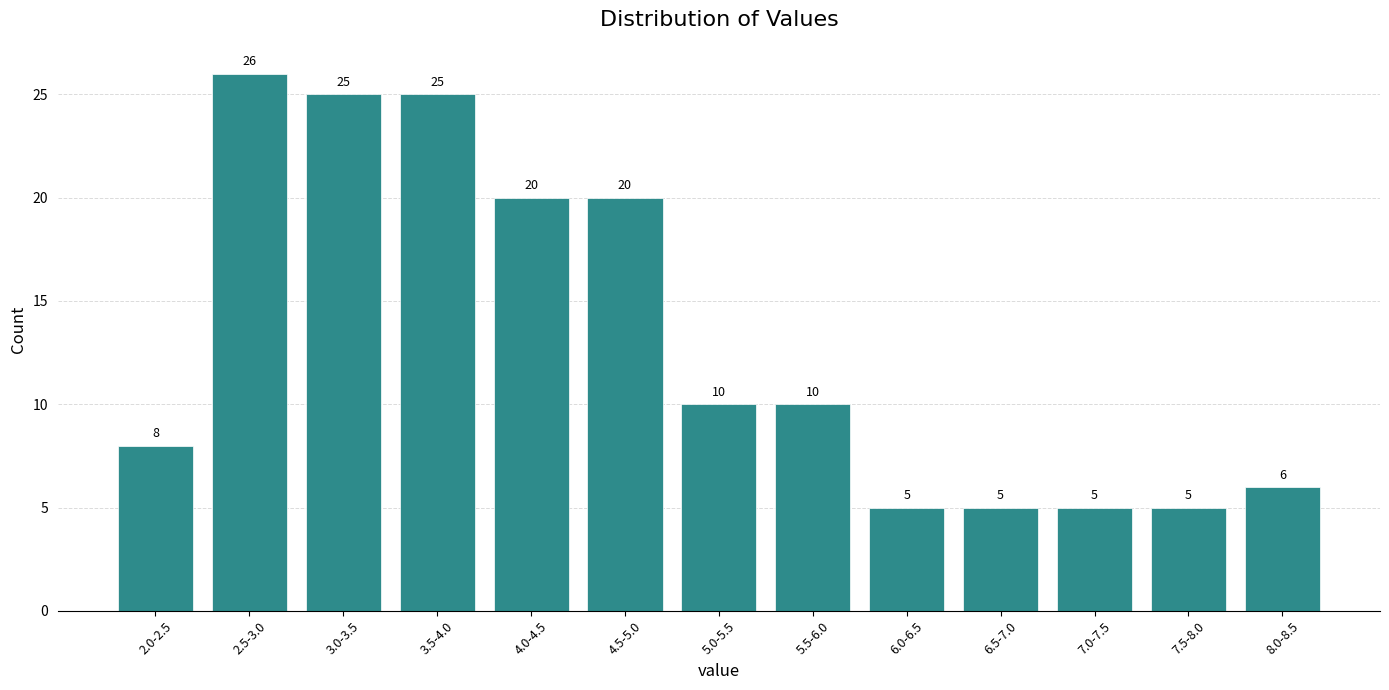

Reading left to right, list all the values displayed in this chart.

2.0-2.5=8	2.5-3.0=26	3.0-3.5=25	3.5-4.0=25	4.0-4.5=20	4.5-5.0=20	5.0-5.5=10	5.5-6.0=10	6.0-6.5=5	6.5-7.0=5	7.0-7.5=5	7.5-8.0=5	8.0-8.5=6